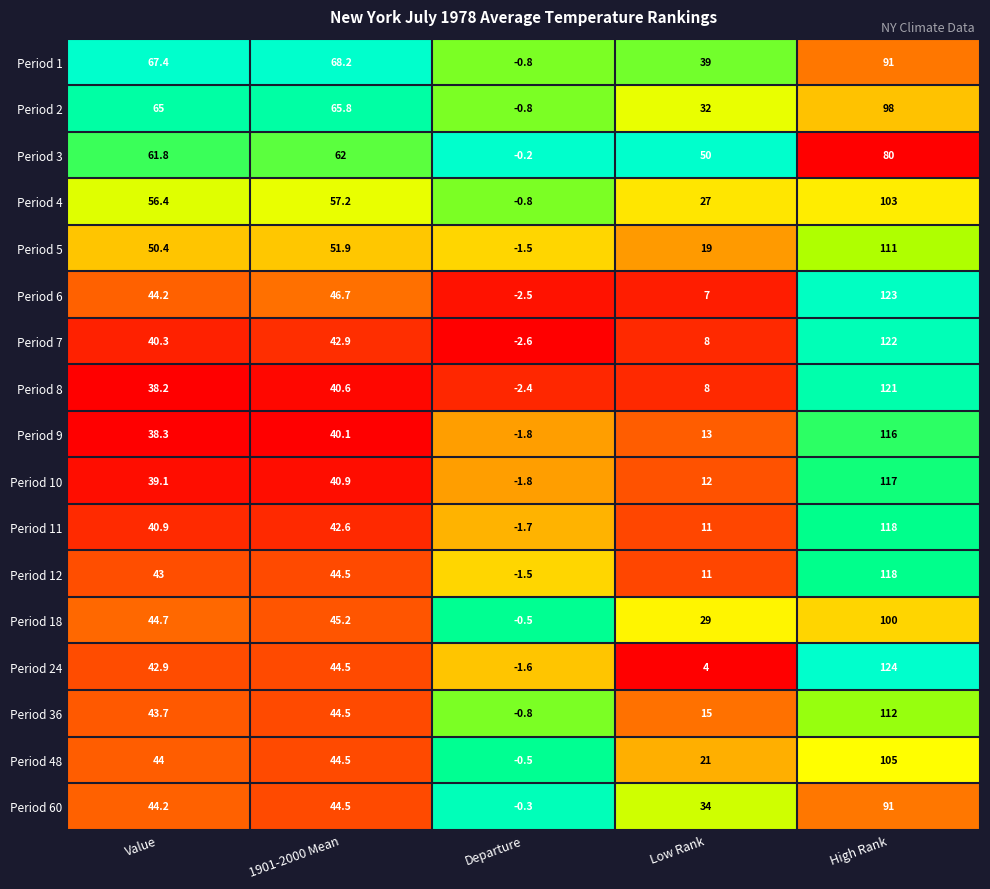

Rank the categories by Period 24 value from lowest to highest.

Departure, Low Rank, Value, 1901-2000 Mean, High Rank